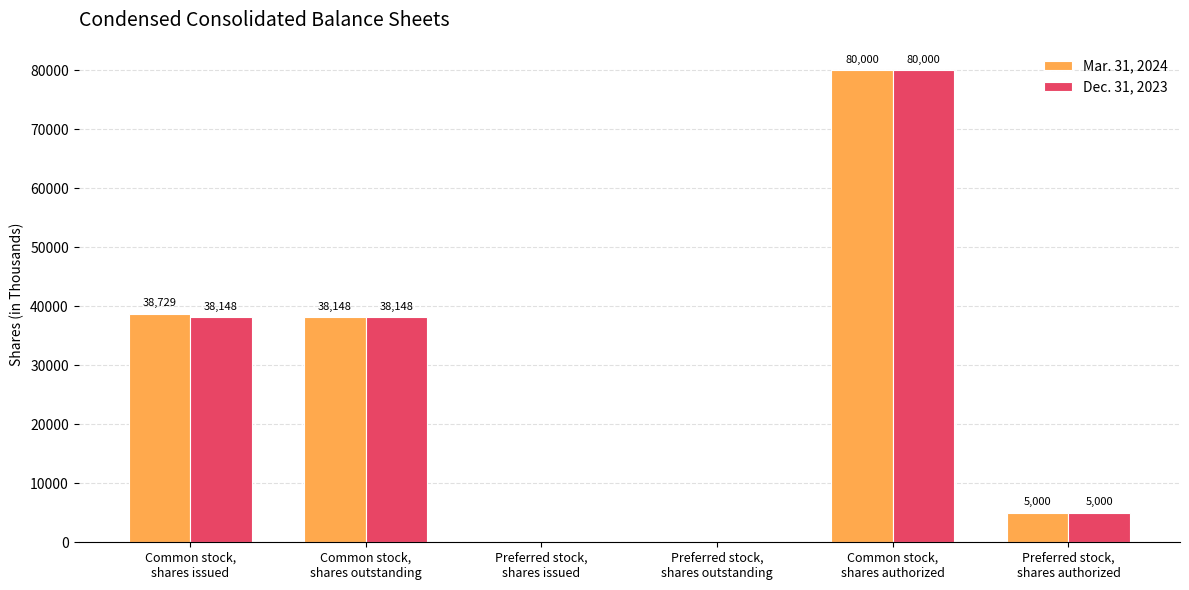

What are all the series names shown in the legend?

Mar. 31, 2024, Dec. 31, 2023